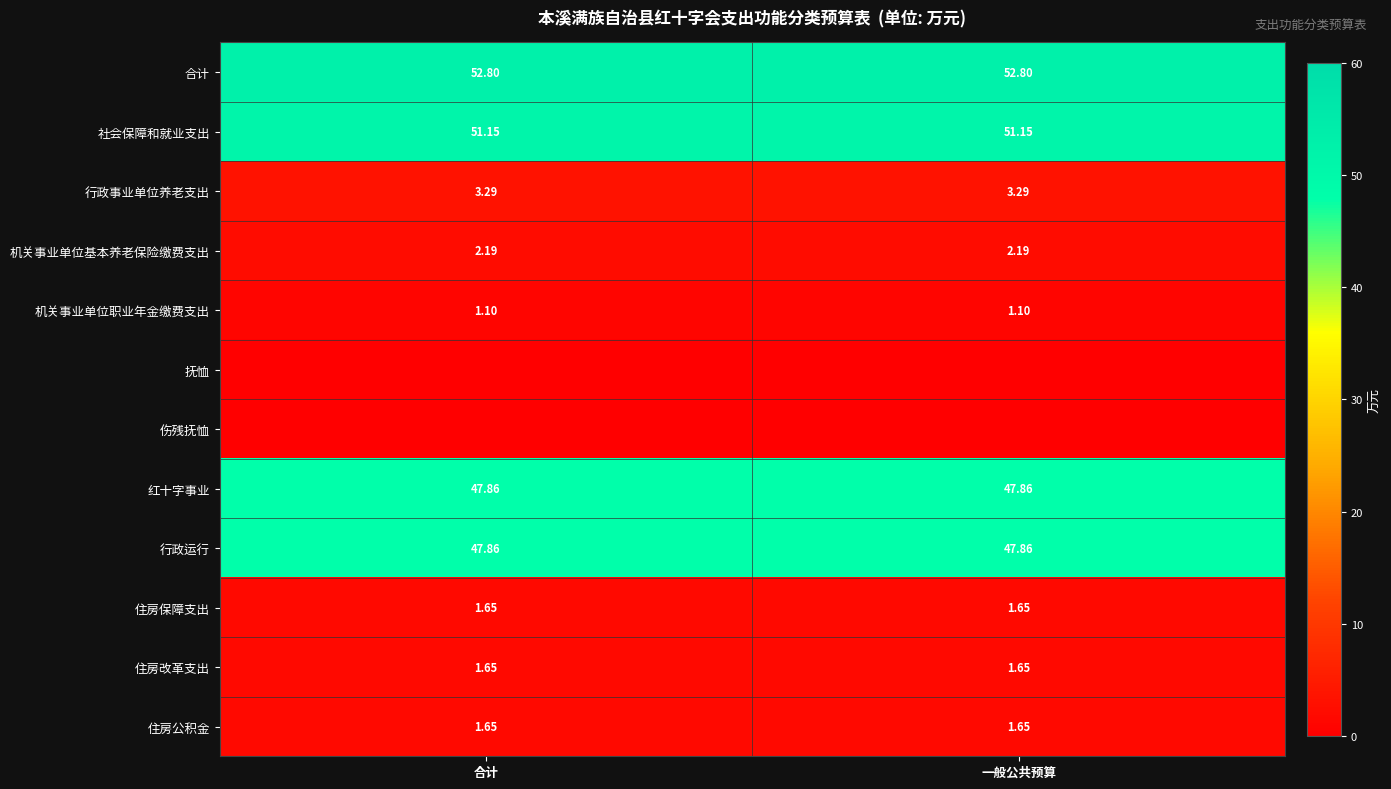

At which category is the sum across all series the highest?

合计